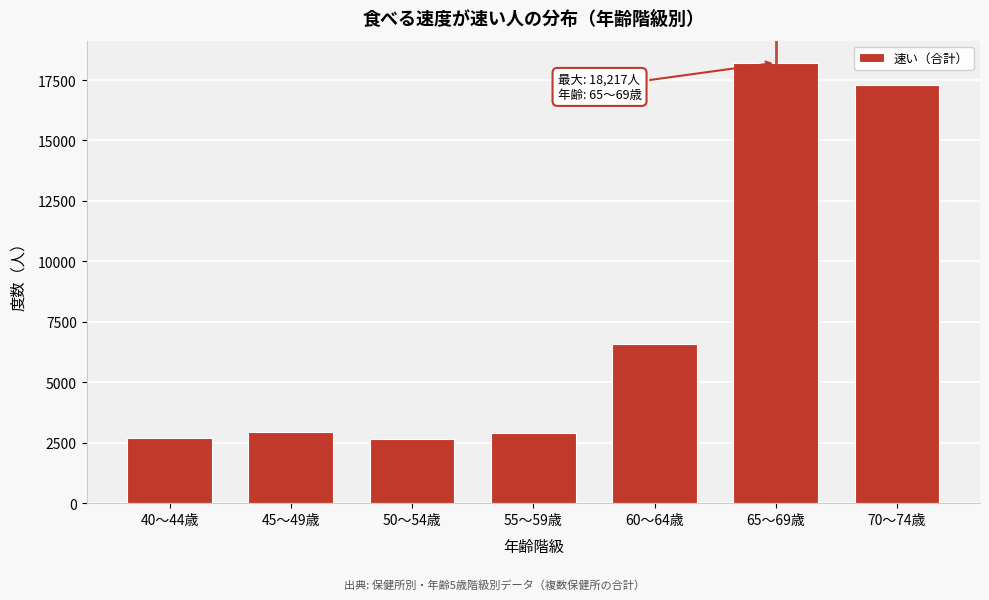

What is the difference between the maximum and minimum values?

15575